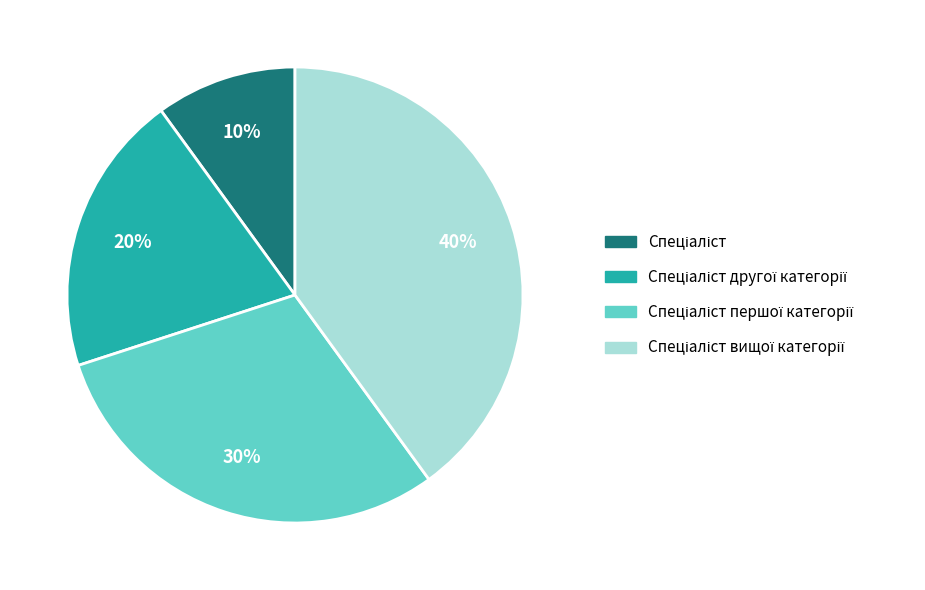

Is there a majority slice in this chart?

No